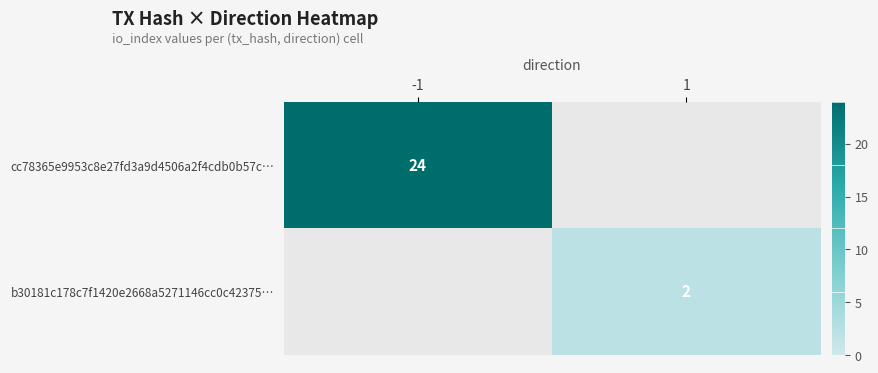

The b30181c178c7f1420e2668a5271146cc0c42375… series shows 2 at 1. True or false?

True